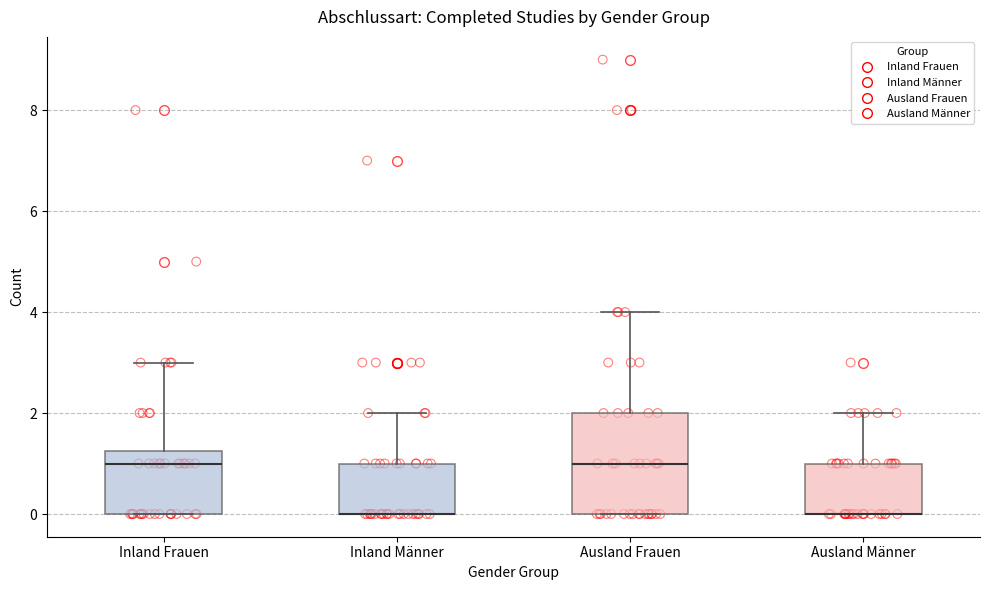

Reading left to right, transcribe this box plot: for each box, give where its median line is, the range the box spans, and where its two whiskers end, as read against the y-axis. The values are not printed on the chart, so give them approximately, as read against the axis.

Inland Frauen: median 1.0, box 0.0 to 1.2, whiskers 0.0 to 3.0
Inland Männer: median 0.0 (drawn on the box's lower edge), box 0.0 to 1.0, whiskers 0.0 to 2.0
Ausland Frauen: median 1.0, box 0.0 to 2.0, whiskers 0.0 to 4.0
Ausland Männer: median 0.0 (drawn on the box's lower edge), box 0.0 to 1.0, whiskers 0.0 to 2.0